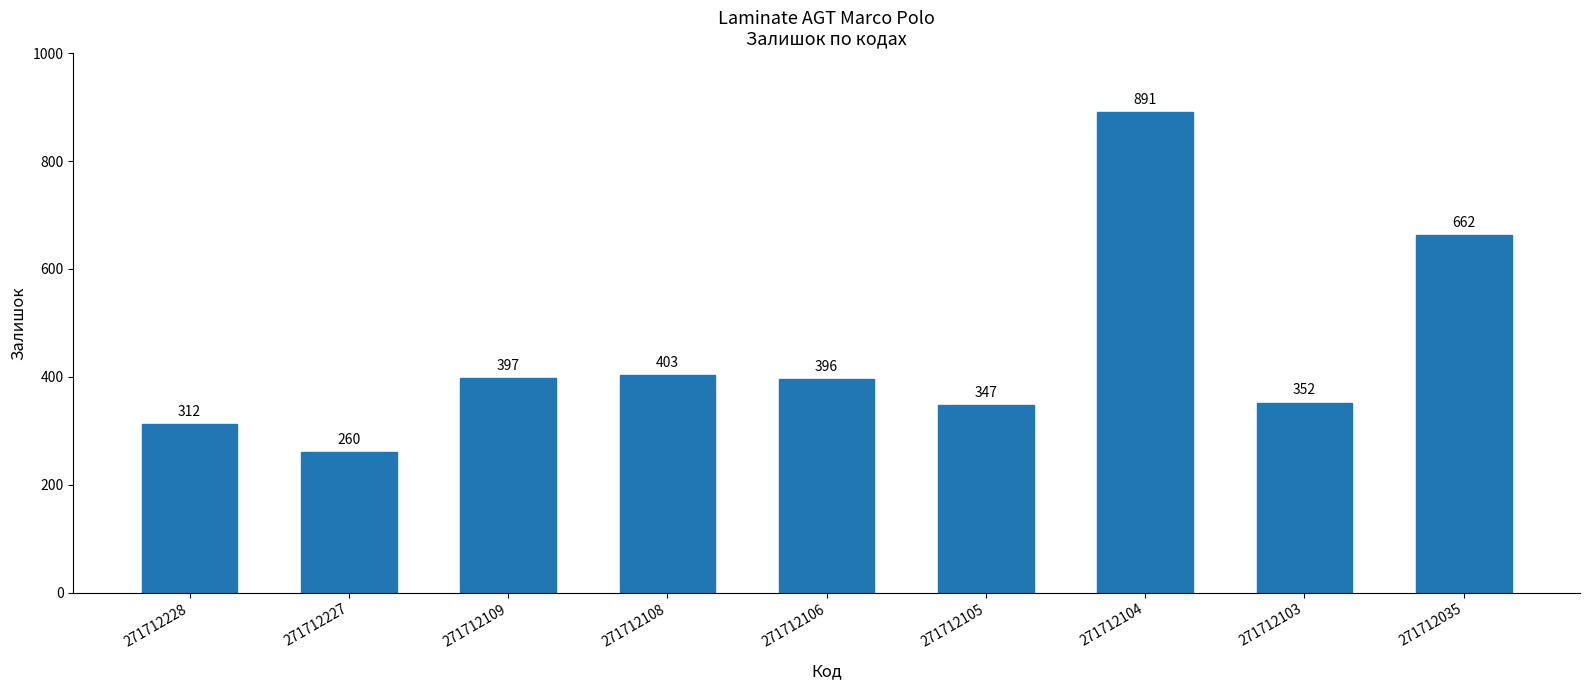

How many distinct data groups are displayed?

1